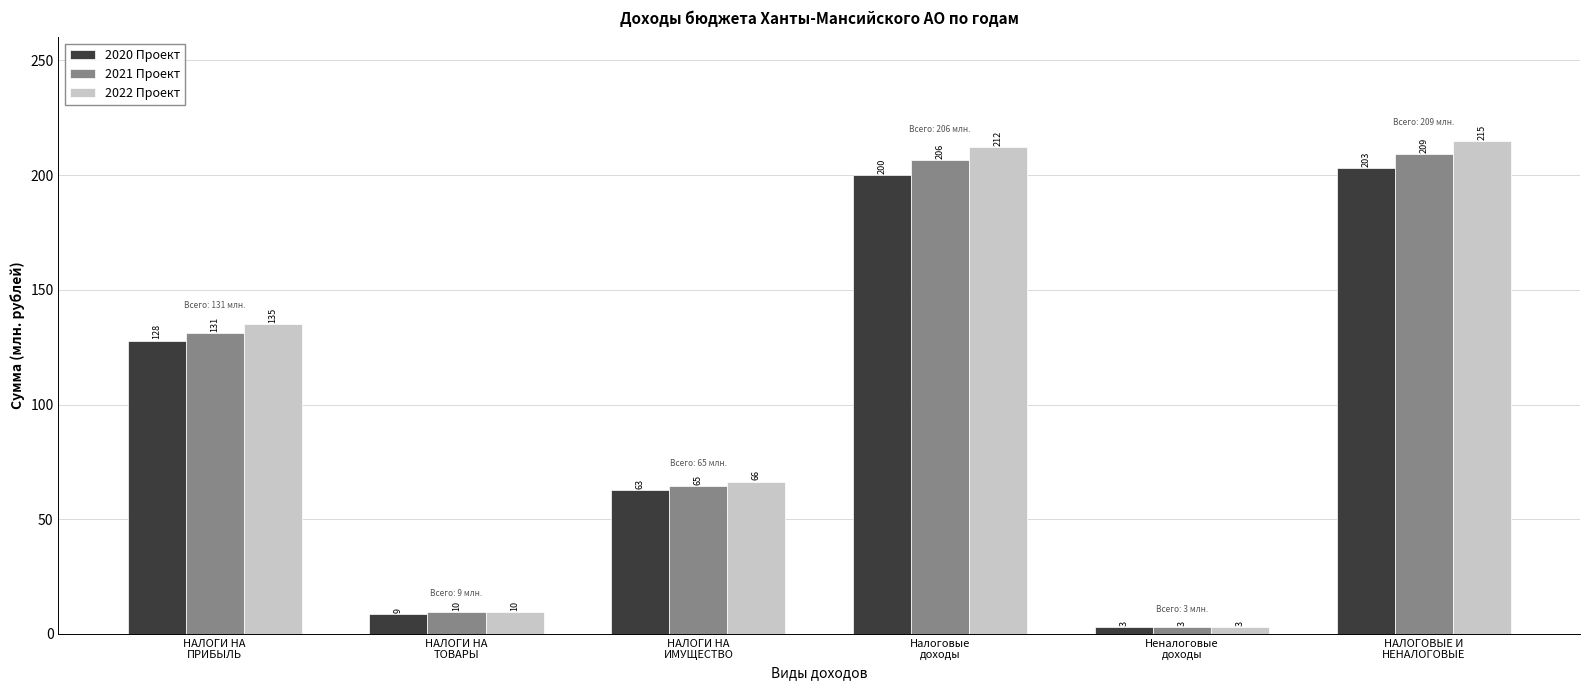

Does the chart contain any negative values?

No